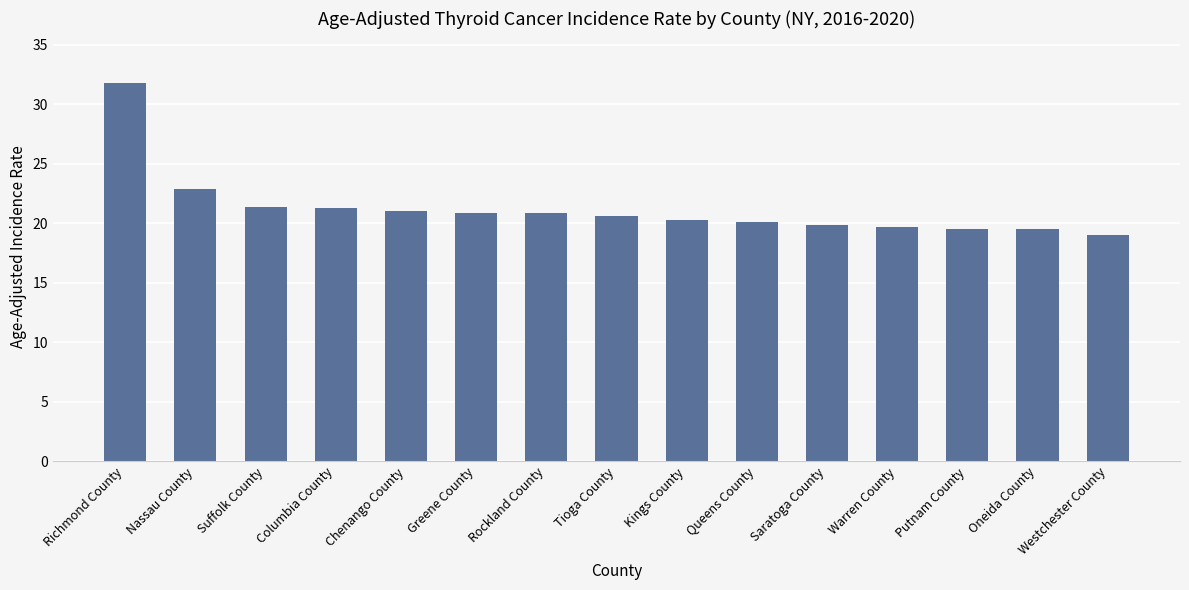

What is the difference between the maximum and minimum values?

12.8